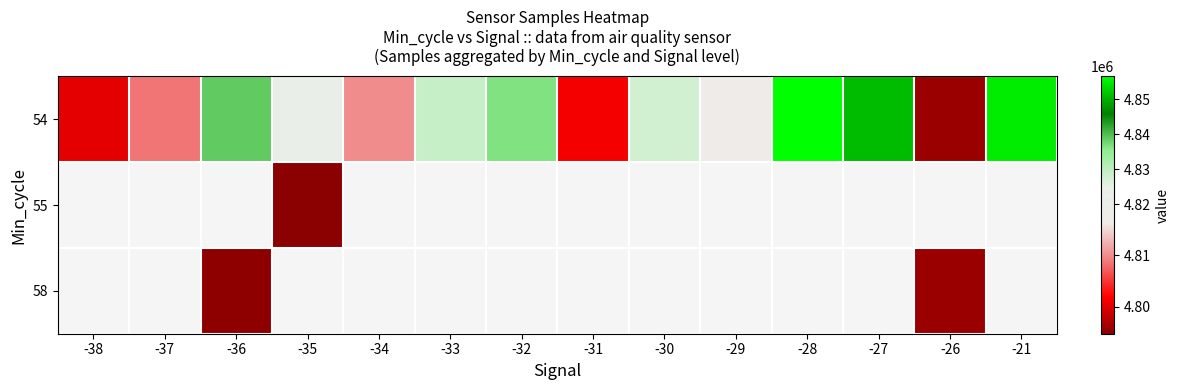

Is the value of 55 at -30 greater than the value of 54 at -28?

No